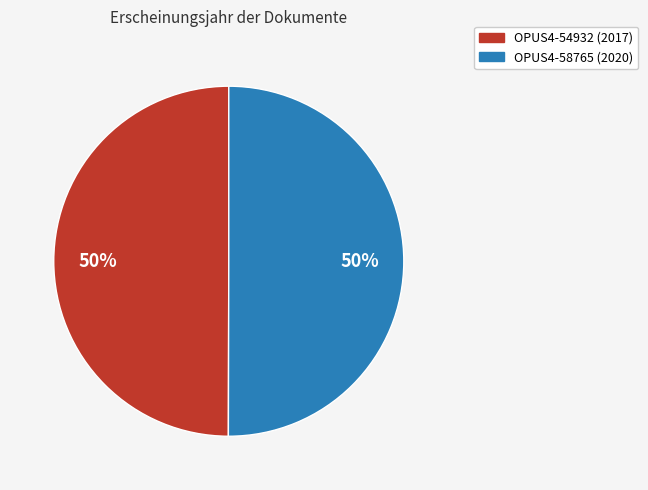

How many segments does this pie chart have?

2